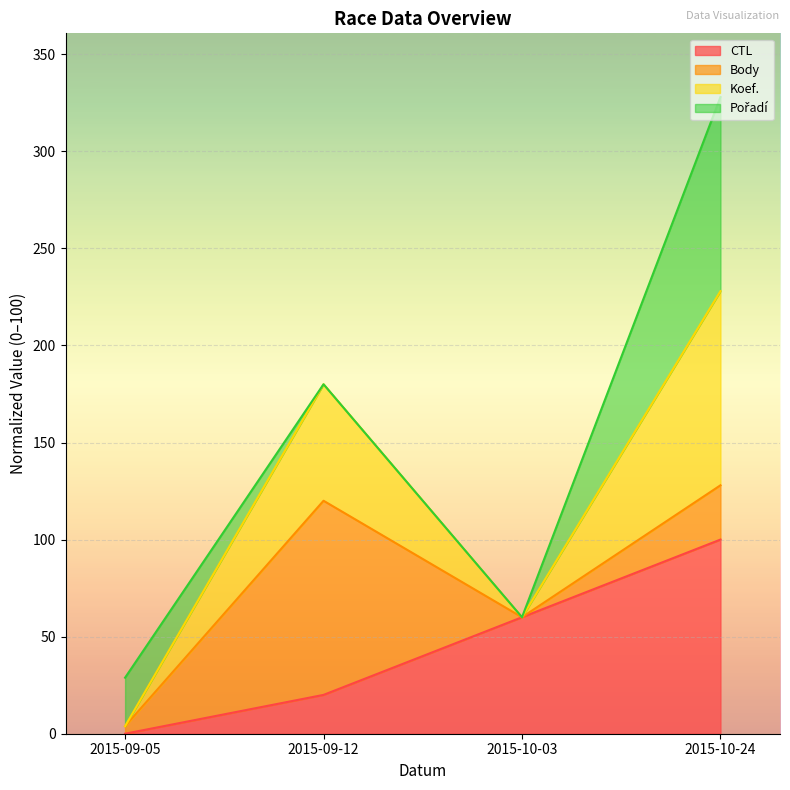

What is the total value across all series at 2015-09-12?

180.0